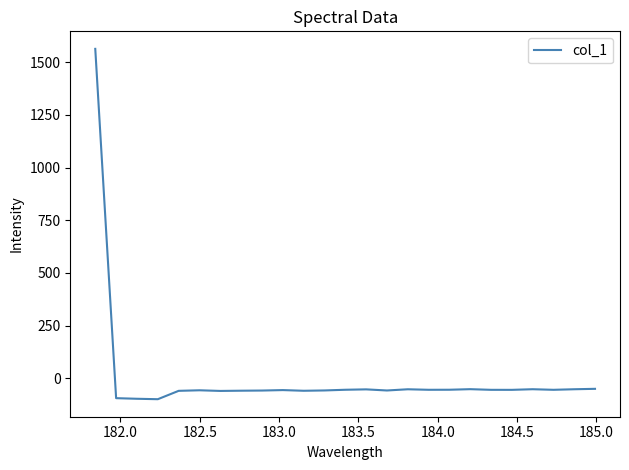

What is the difference between the maximum and minimum values?

1663.4